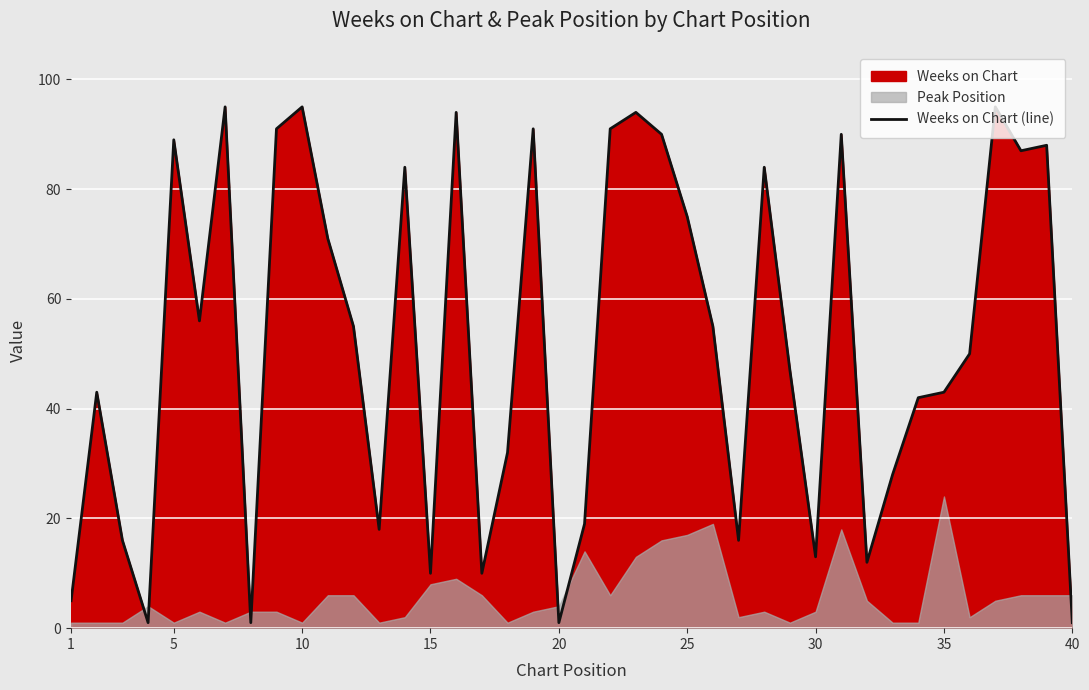

How many lines are shown in the chart?

1